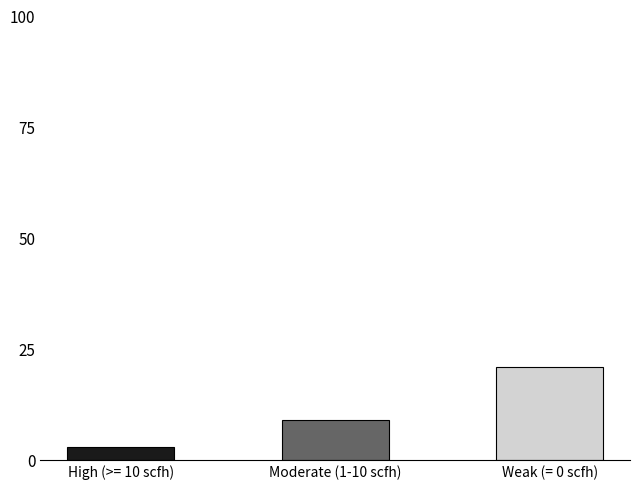

Which label corresponds to the smallest value in the chart?

High (>= 10 scfh)